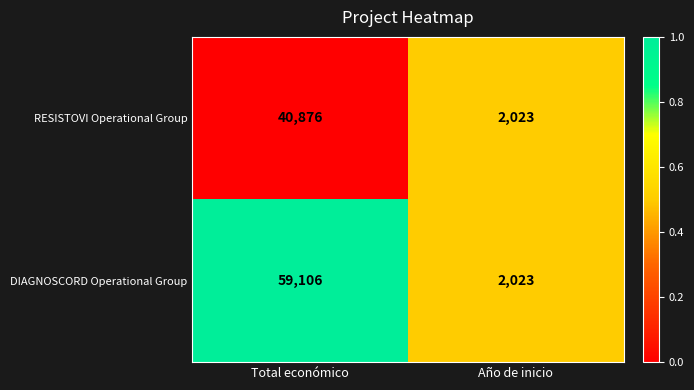

List the series in order of their overall mean, lowest first.

RESISTOVI Operational Group, DIAGNOSCORD Operational Group